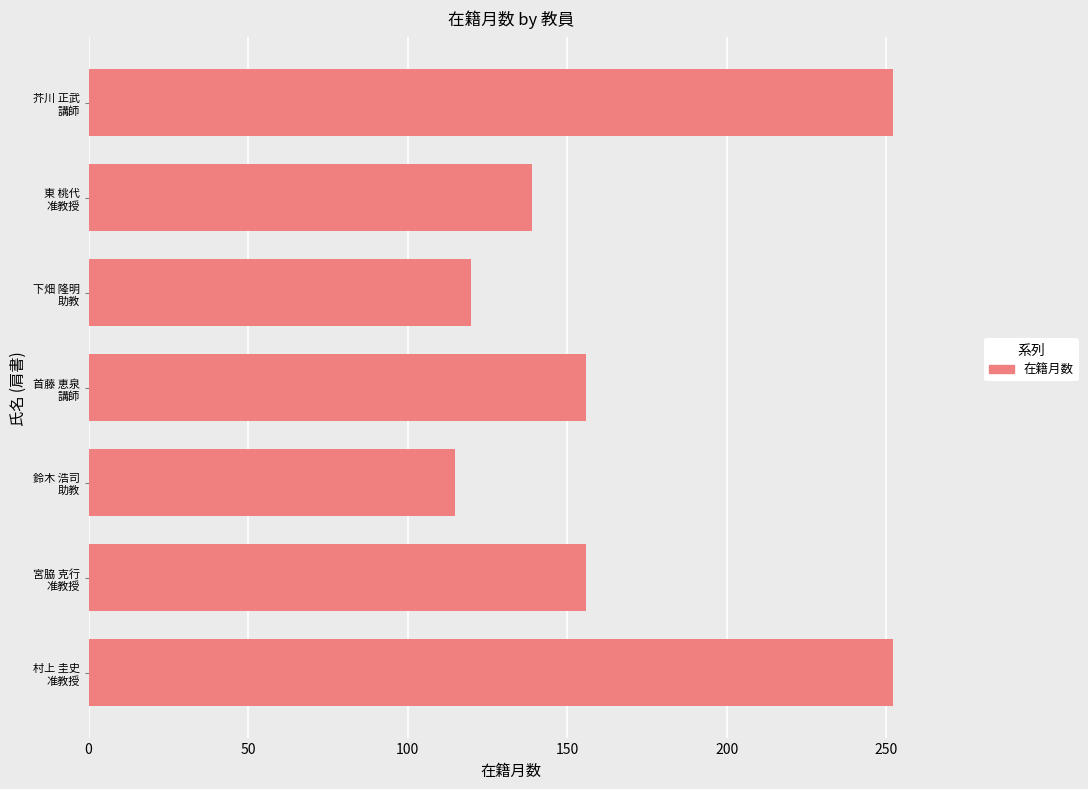

What is the difference between the maximum and second lowest values?

132